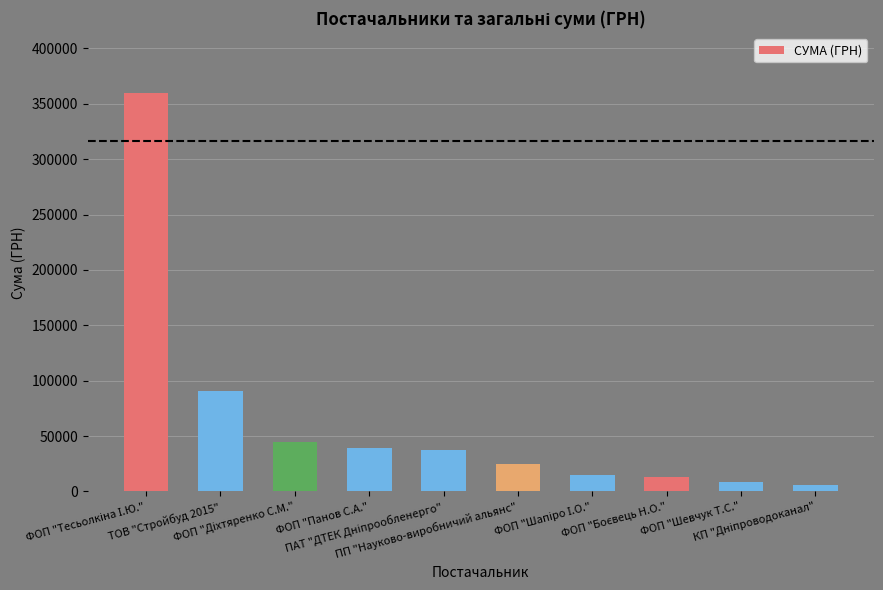

What is the difference between the maximum and minimum values?

354266.9